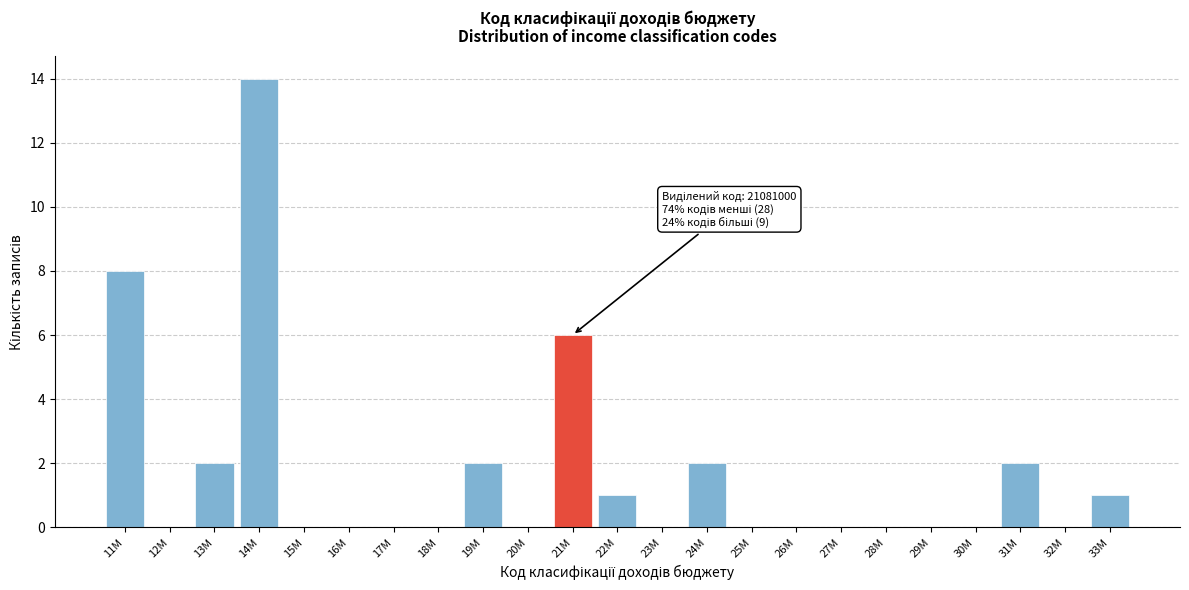

Reading left to right, what are all the values shown in this chart?

11M=8	12M=0	13M=2	14M=14	15M=0	16M=0	17M=0	18M=0	19M=2	20M=0	21M=6	22M=1	23M=0	24M=2	25M=0	26M=0	27M=0	28M=0	29M=0	30M=0	31M=2	32M=0	33M=1